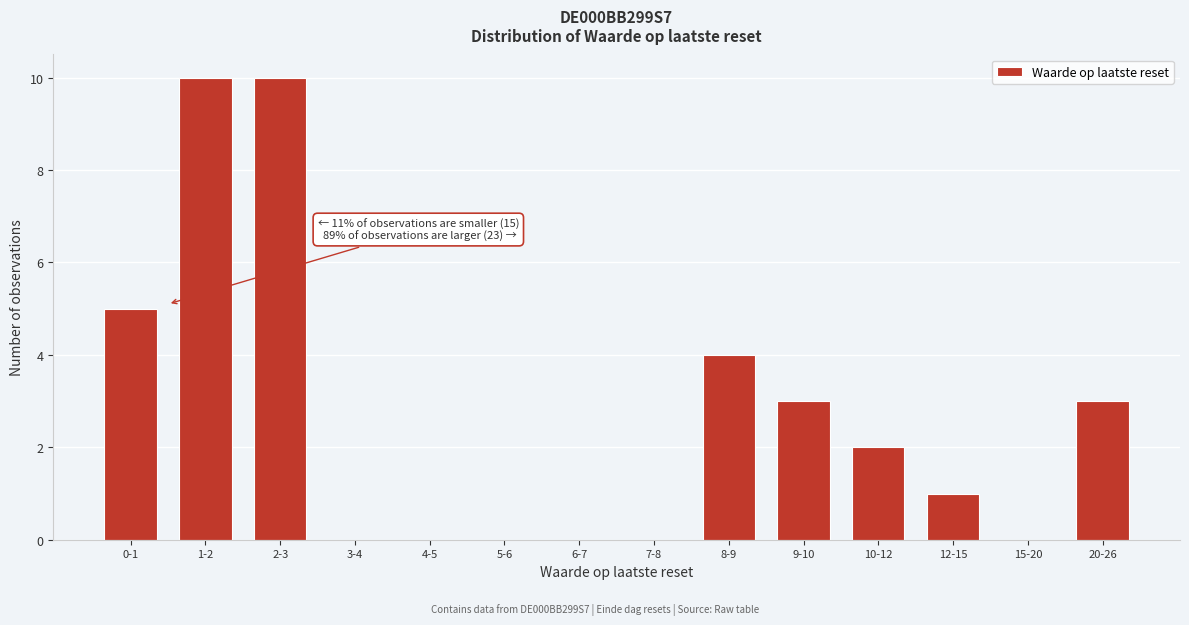

Reading left to right, what are all the values shown in this chart?

0-1=5	1-2=10	2-3=10	3-4=0	4-5=0	5-6=0	6-7=0	7-8=0	8-9=4	9-10=3	10-12=2	12-15=1	15-20=0	20-26=3